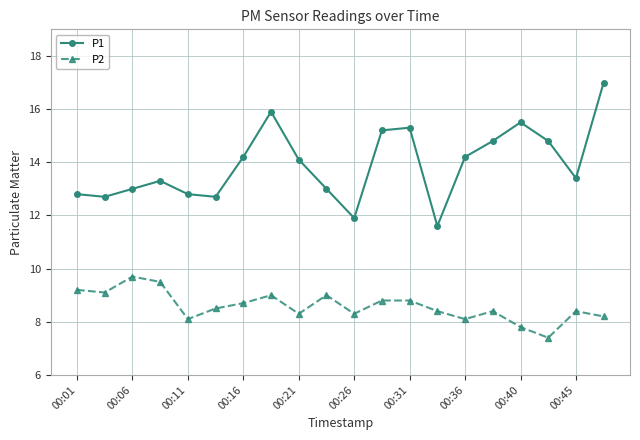

What is the maximum value shown in the chart?

17.0